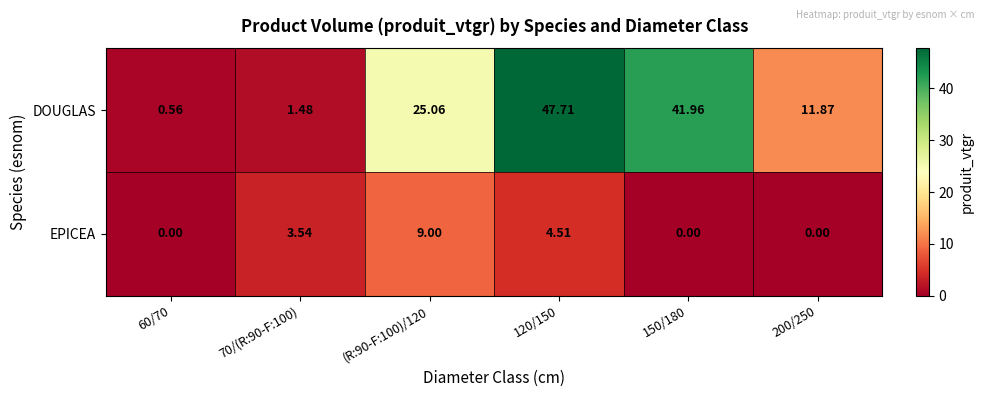

At how many categories does at least one series exceed 37?

2